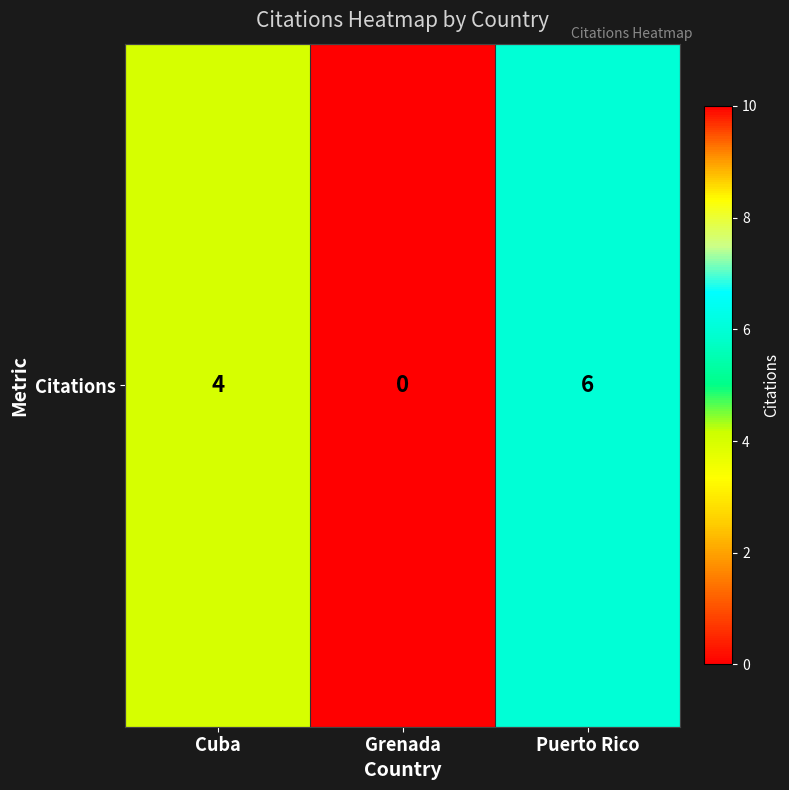

Where does the data first go above 4?

Puerto Rico